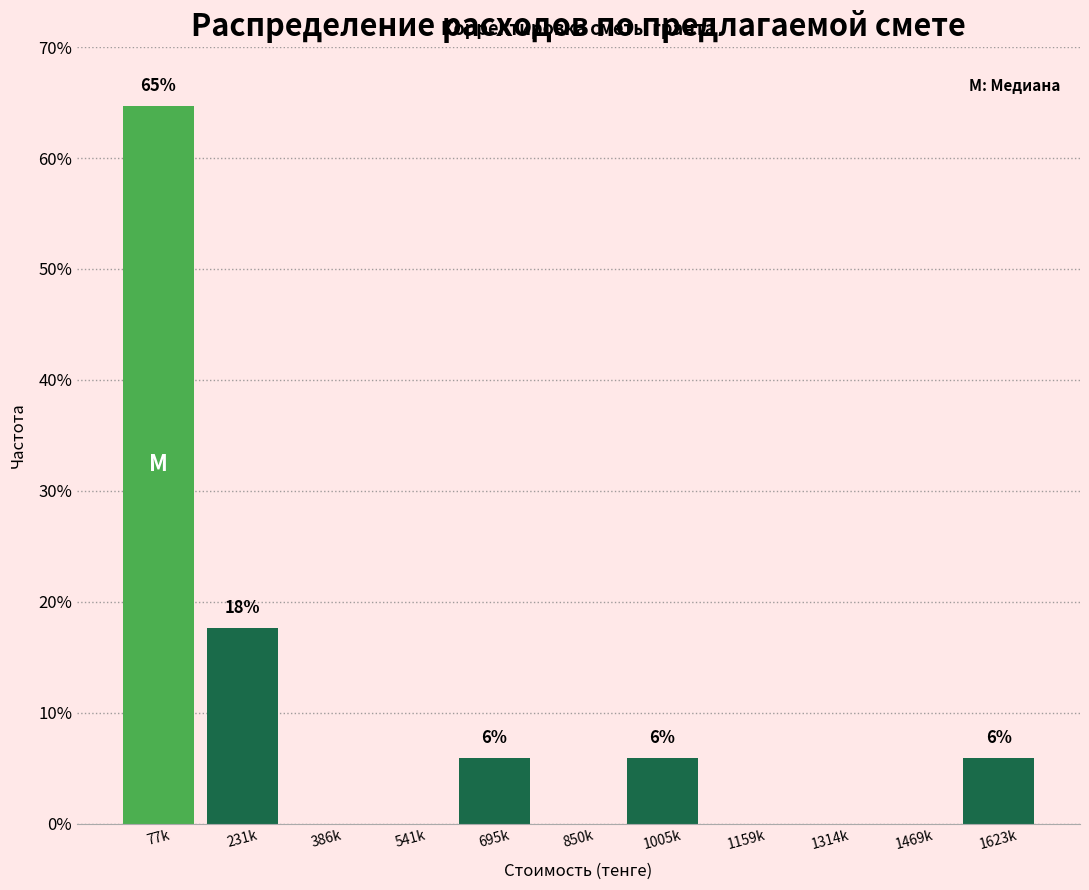

Reading right to left, list all the values displayed in this chart.

1623k=5.9	1469k=0.0	1314k=0.0	1159k=0.0	1005k=5.9	850k=0.0	695k=5.9	541k=0.0	386k=0.0	231k=17.6	77k=64.7